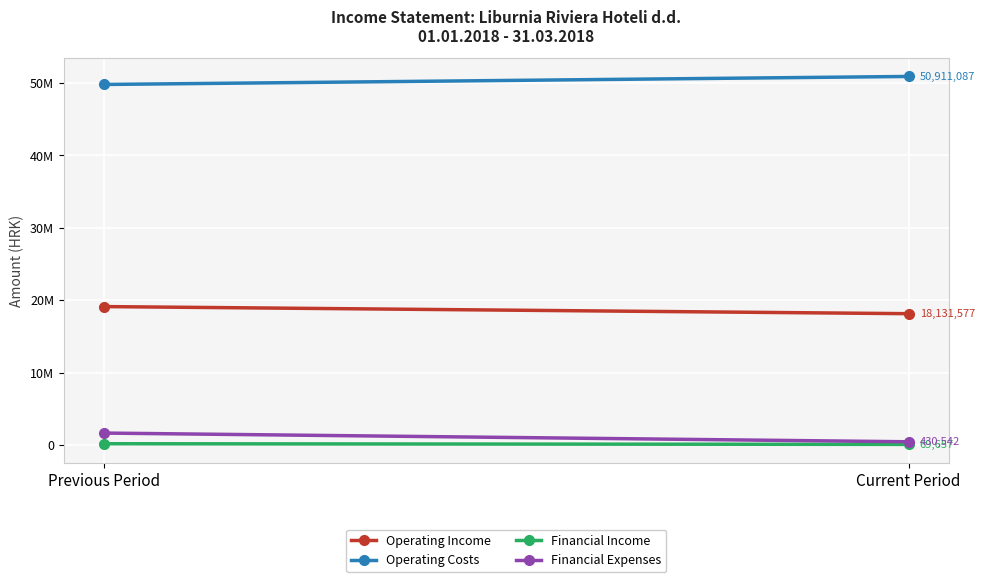

At which label does Financial Income reach its peak?

Previous Period